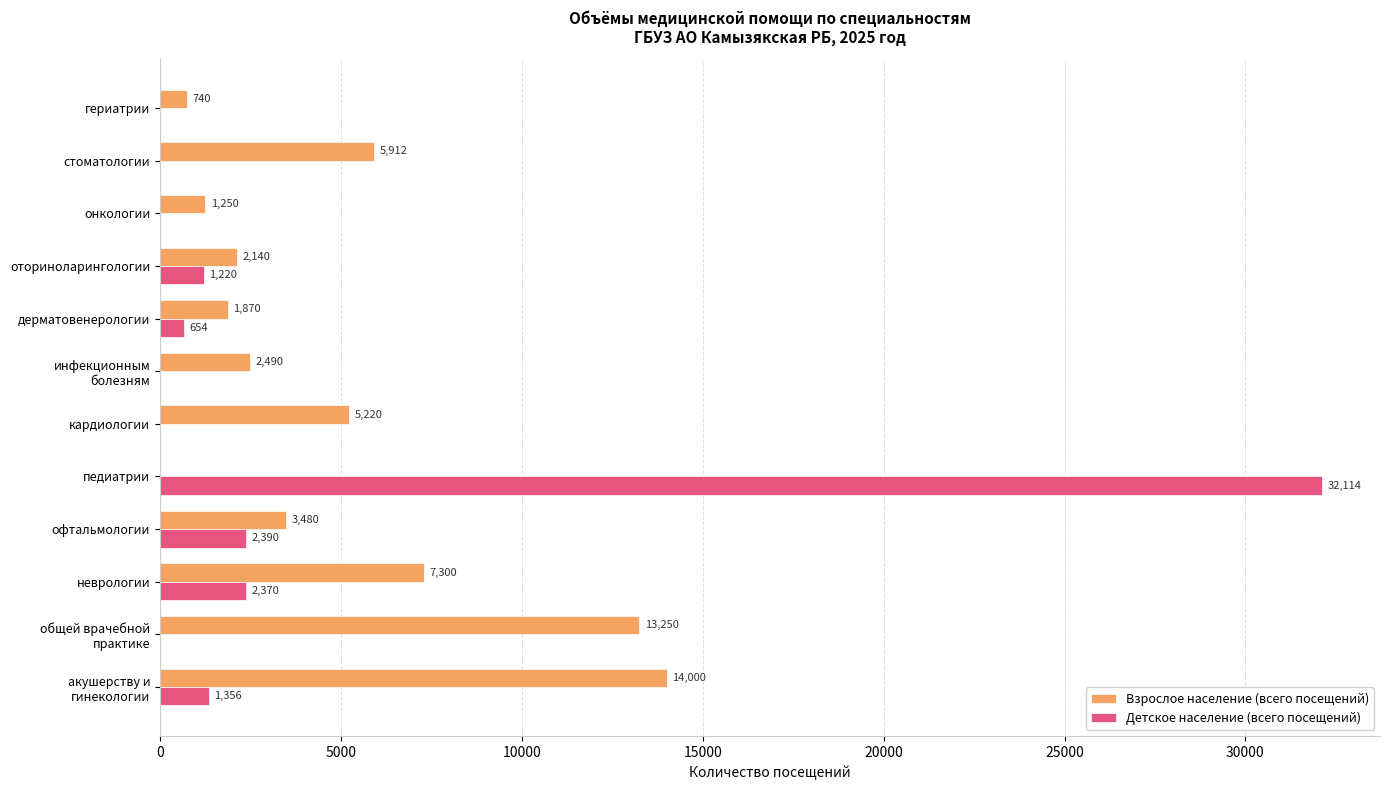

True or false: Детское население (всего посещений) has a value of 15207 at педиатрии.

False